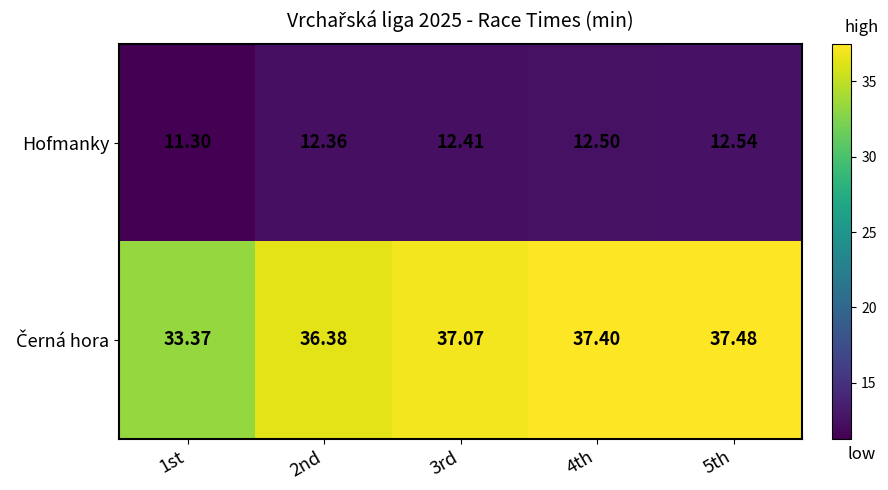

Count the number of categories in the chart.

5